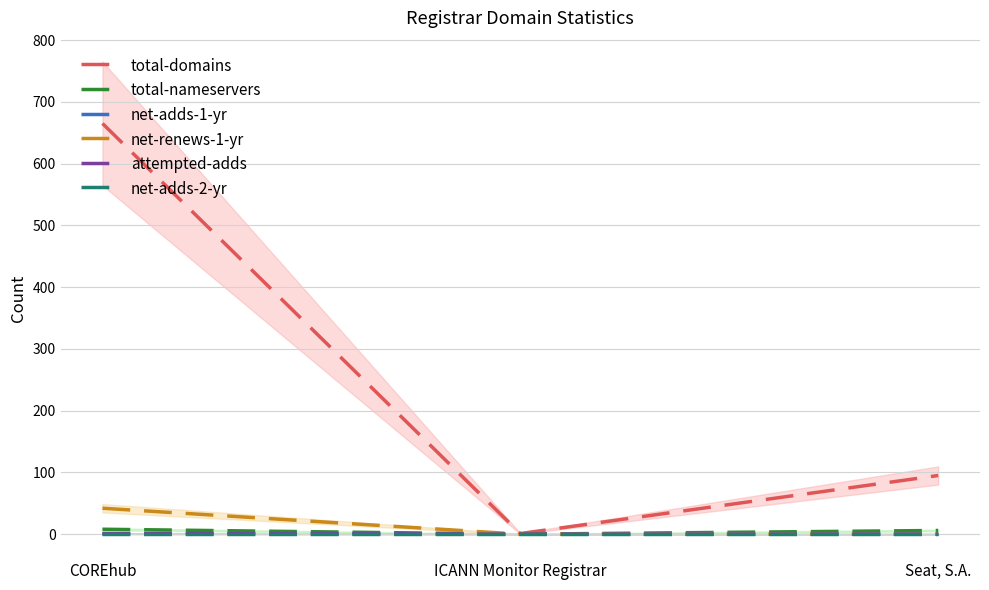

How many values in the total-domains series exceed 95?

1